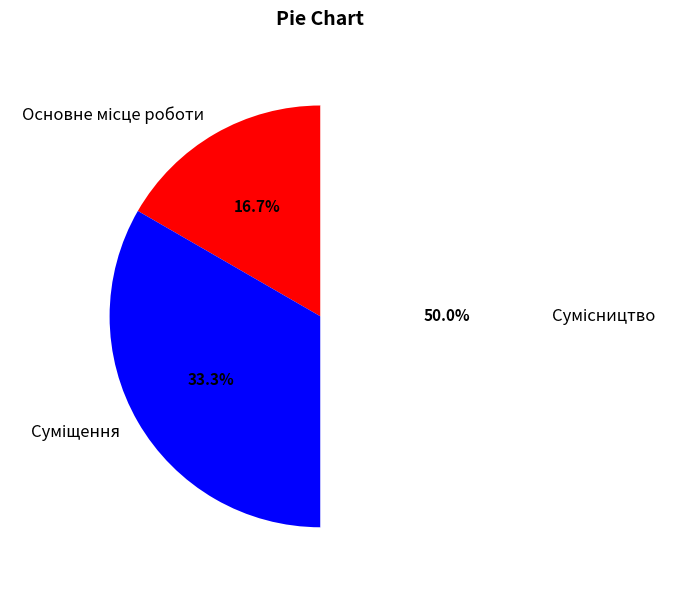

Is there any slice that represents more than half of the pie?

No